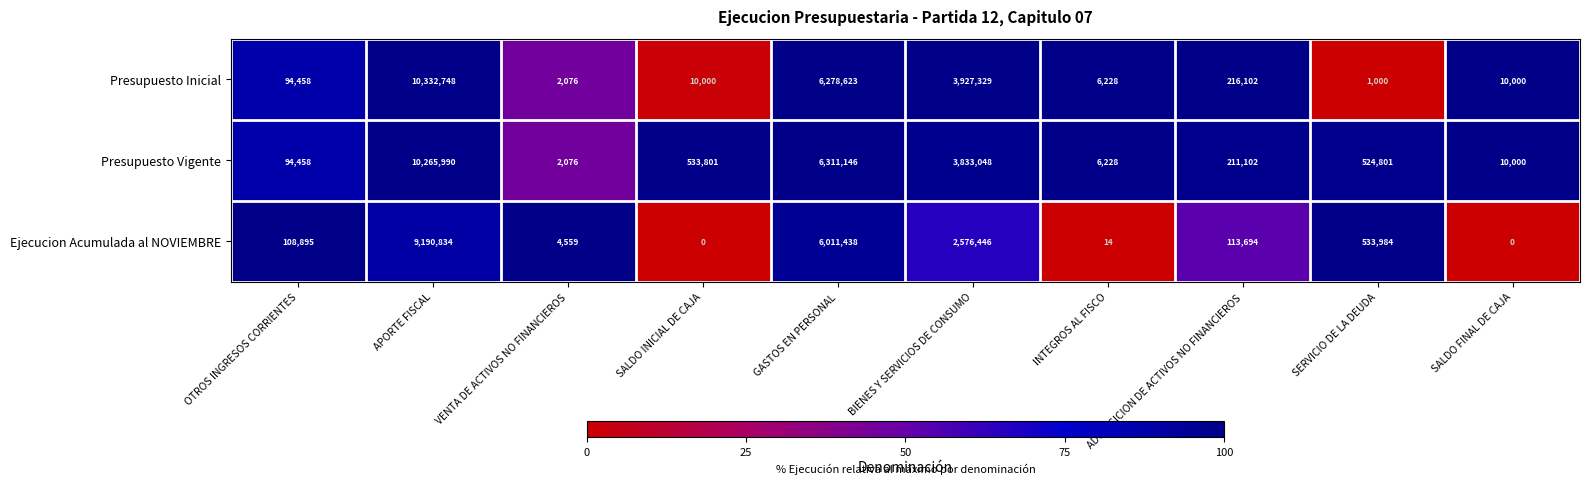

Rank the series at SALDO INICIAL DE CAJA from lowest to highest value.

Ejecucion Acumulada al NOVIEMBRE, Presupuesto Inicial, Presupuesto Vigente